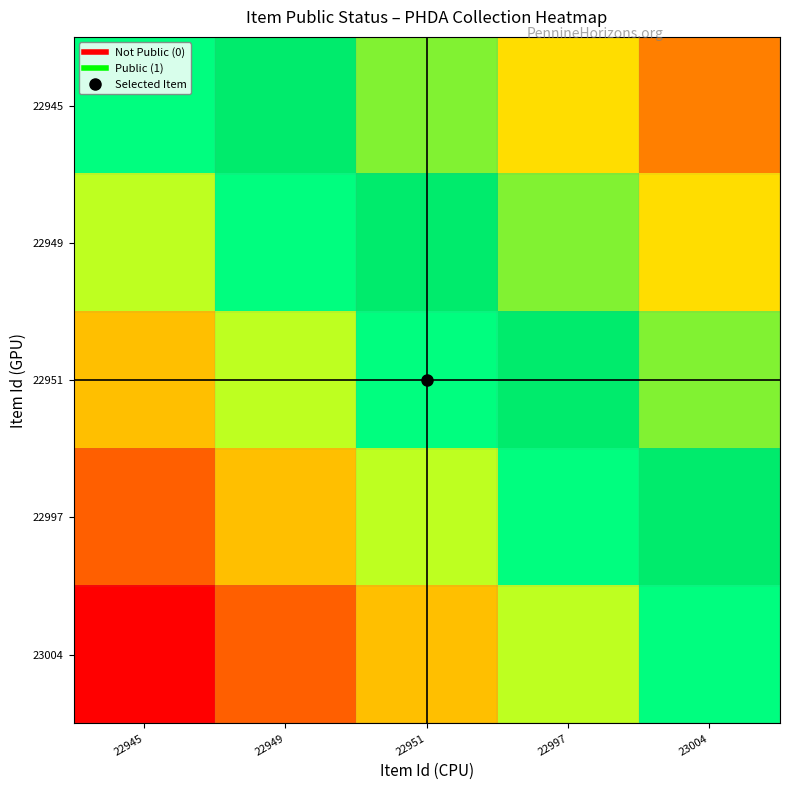

At which category does the chart reach its minimum across all series?

22945